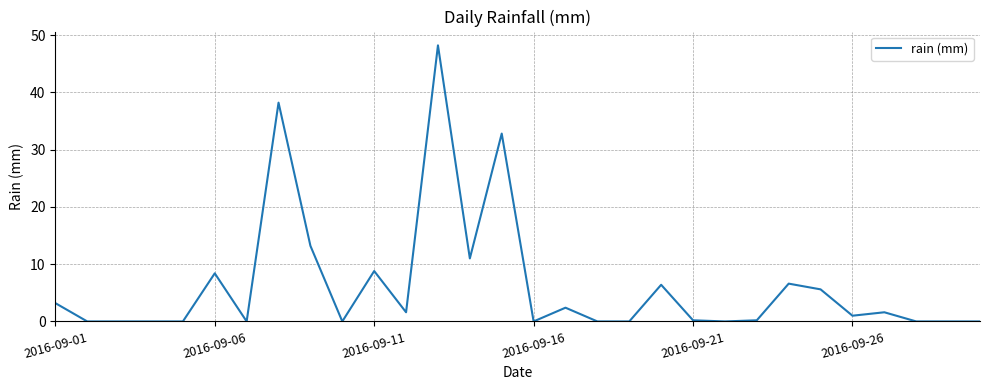

What is the maximum value shown in the chart?

48.2